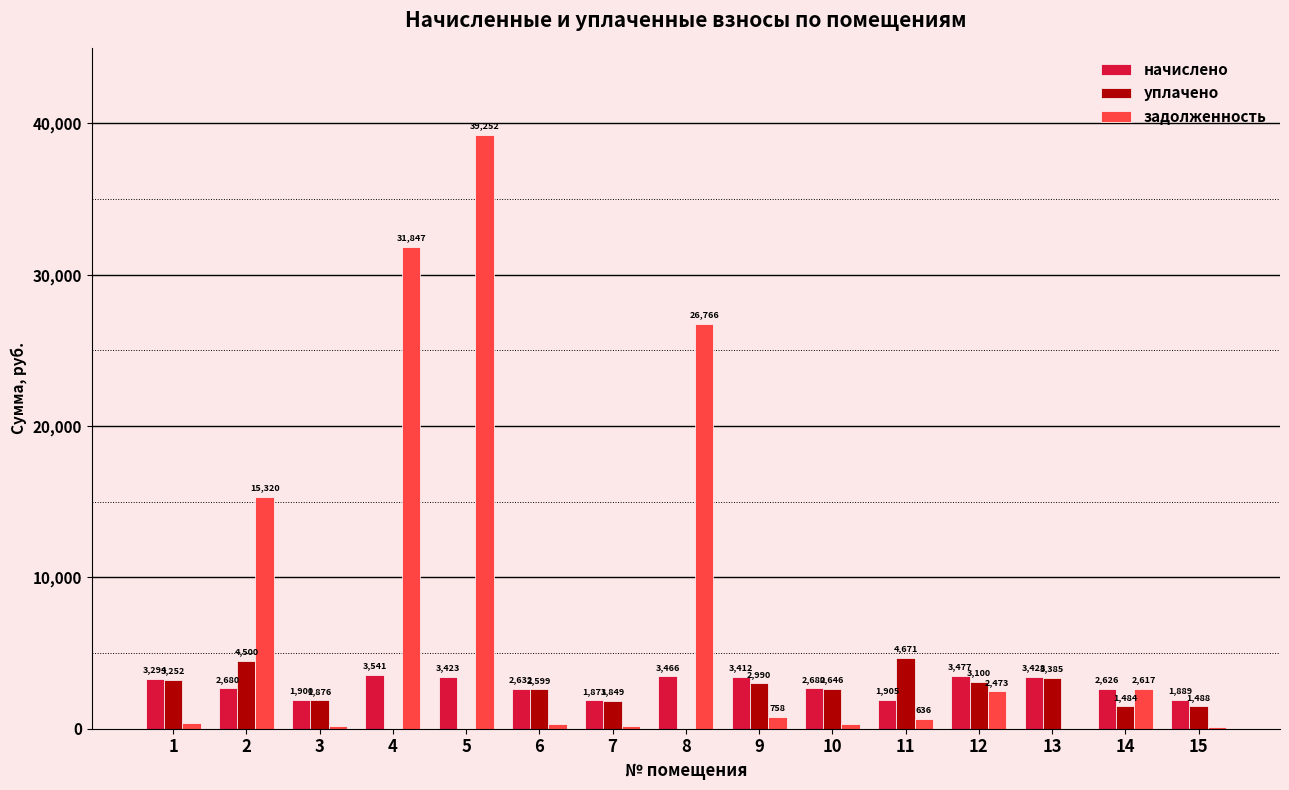

The value of начислено at 9 is 891.9. True or false?

False